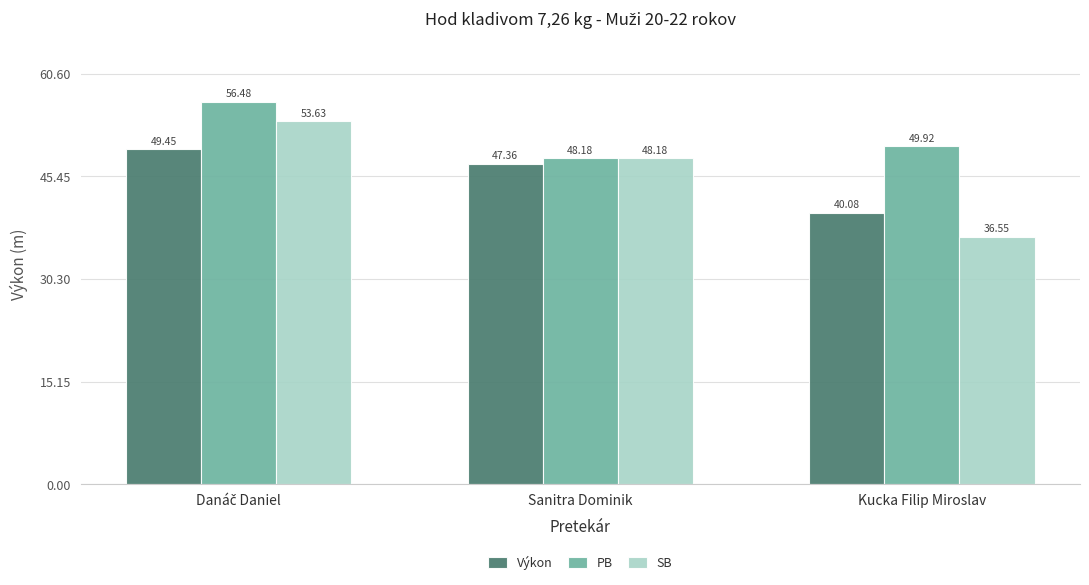

What is the average value of the Výkon series?

45.6